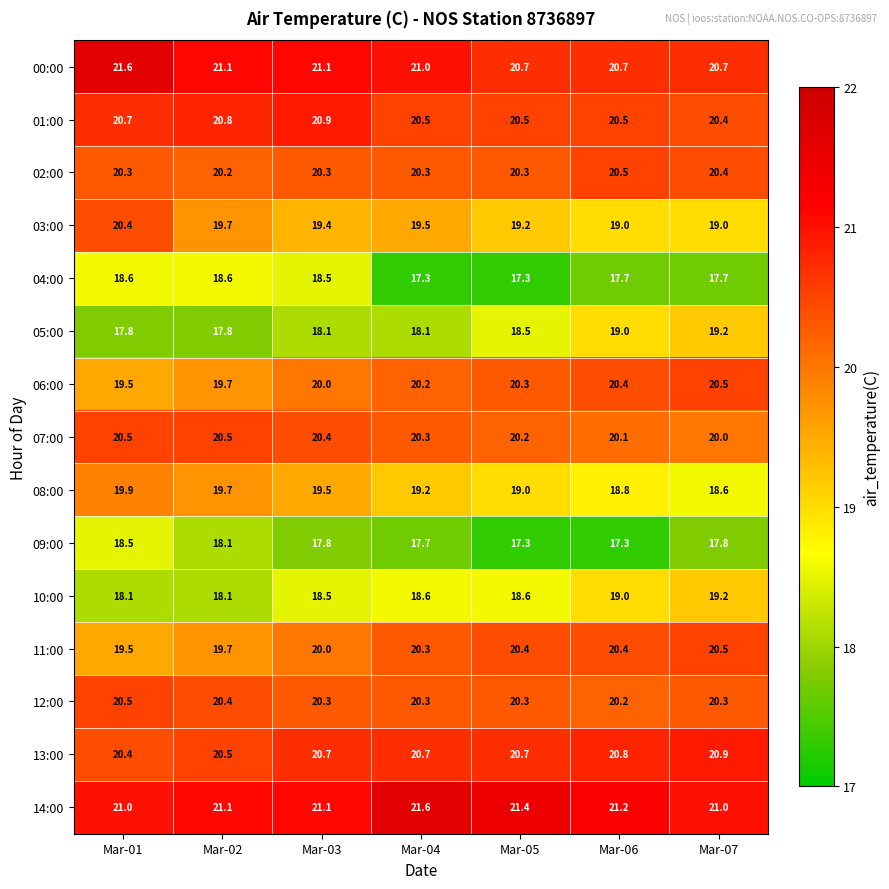

What is the minimum value shown in the chart?

17.3